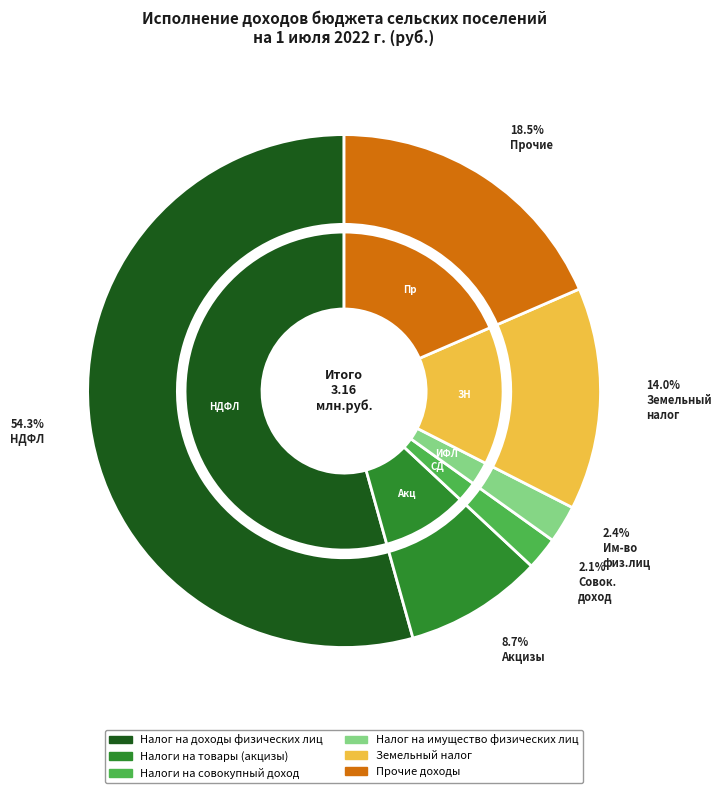

How many segments does this pie chart have?

6